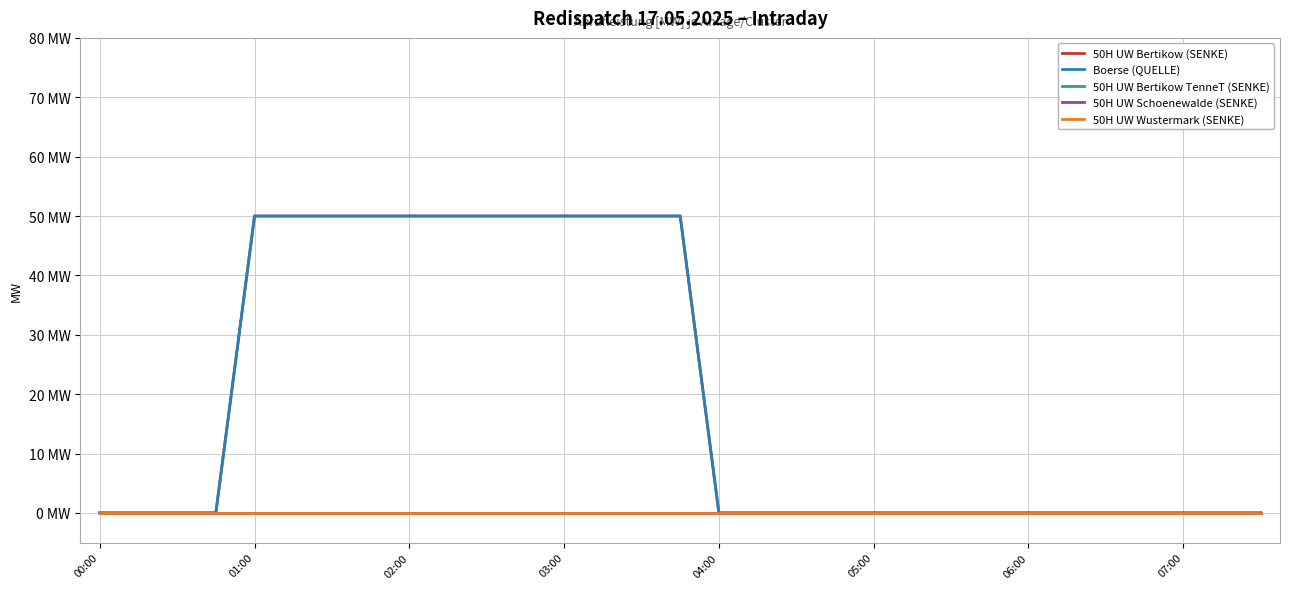

Does the chart display data point markers on the line(s)?

No